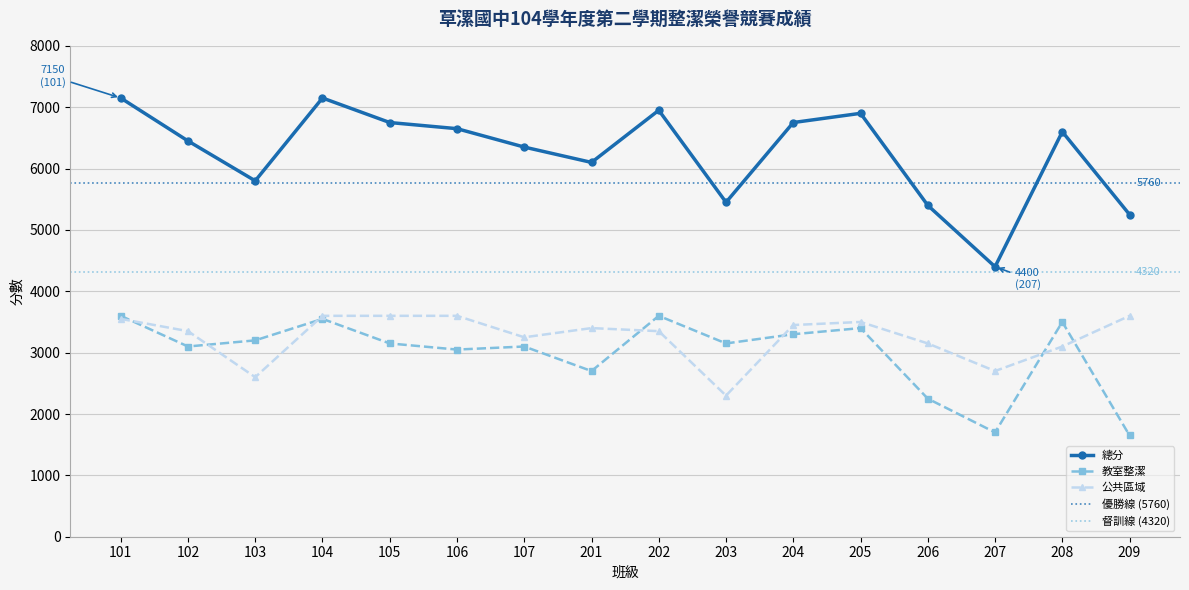

How many data points in 公共區域 are above 3400?

7